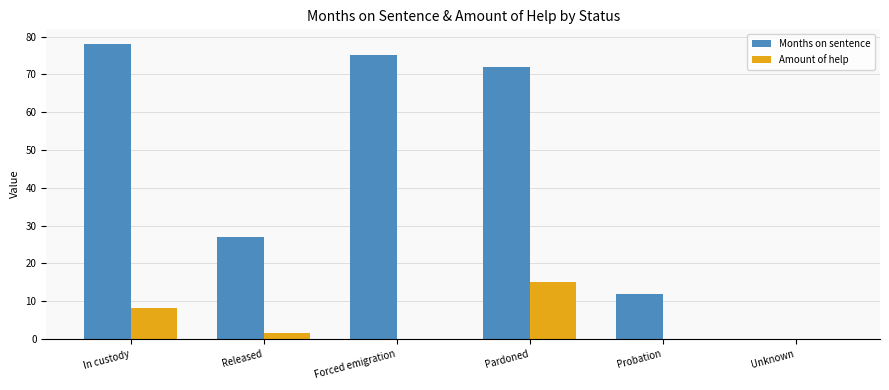

Is the value of Months on sentence at Forced emigration greater than the value of Amount of help at In custody?

Yes